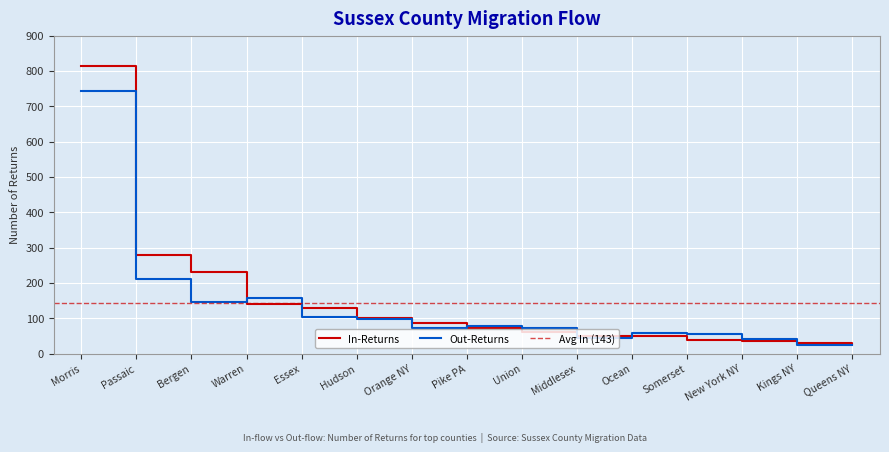

The Out-Returns series shows 97 at Hudson. True or false?

True